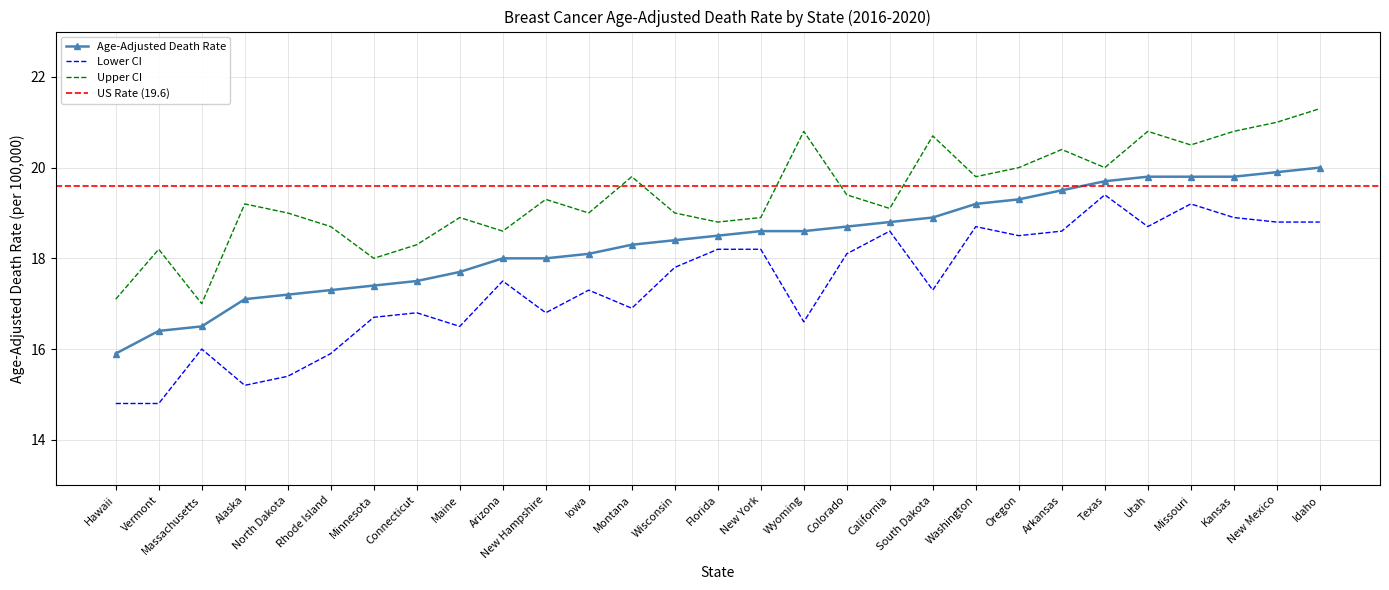

What is the difference between the highest and lowest values at Montana?

2.9